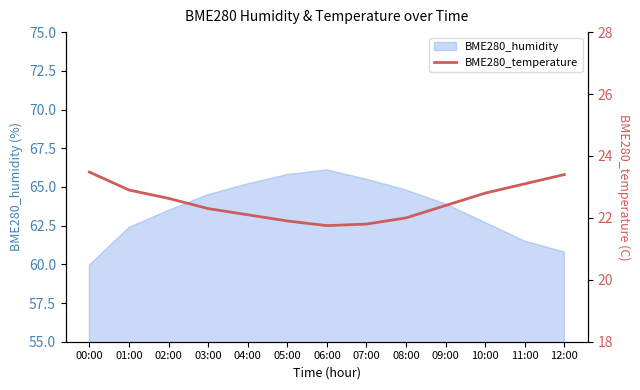

What is the label of the 13th point from the right?

00:00